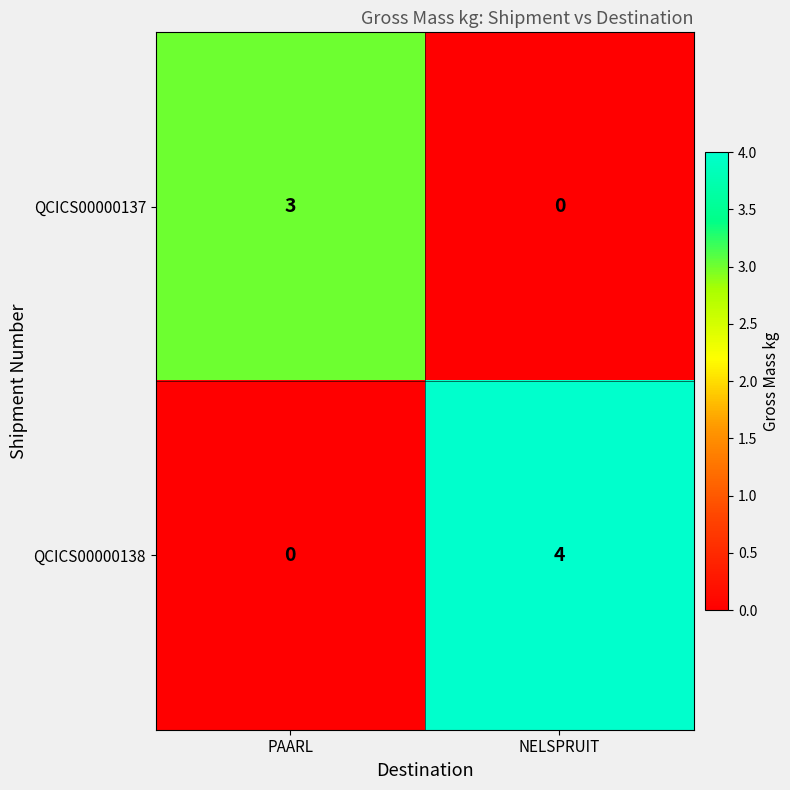

What is the maximum value shown in the chart?

4